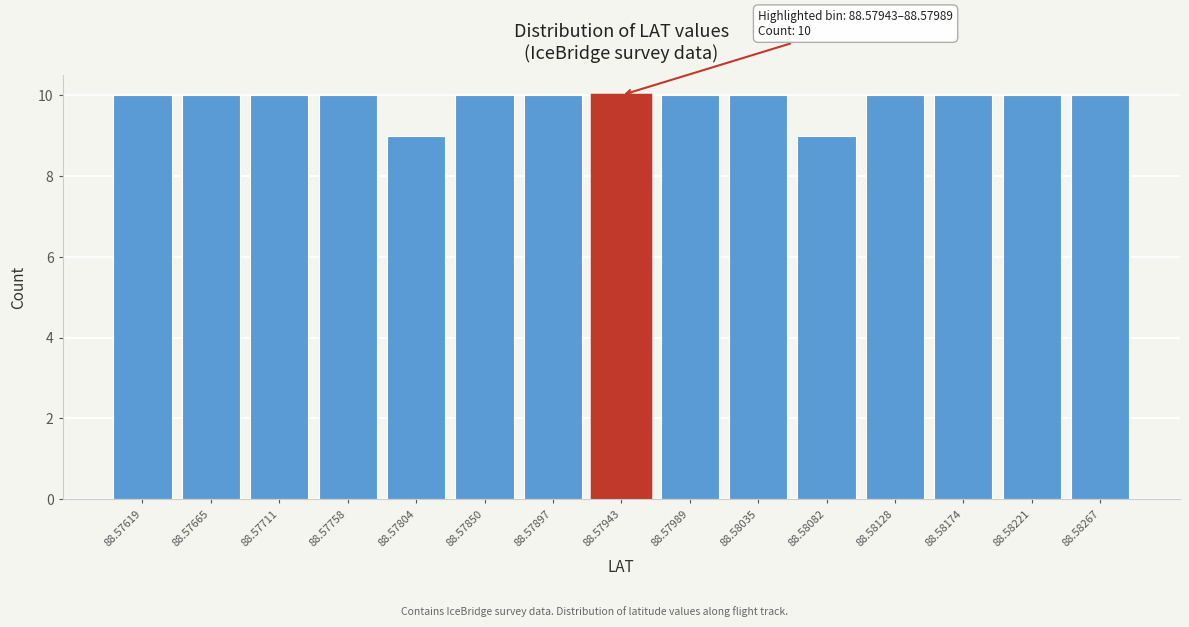

Reading left to right, what are all the values shown in this chart?

10	10	10	10	9	10	10	10	10	10	9	10	10	10	10